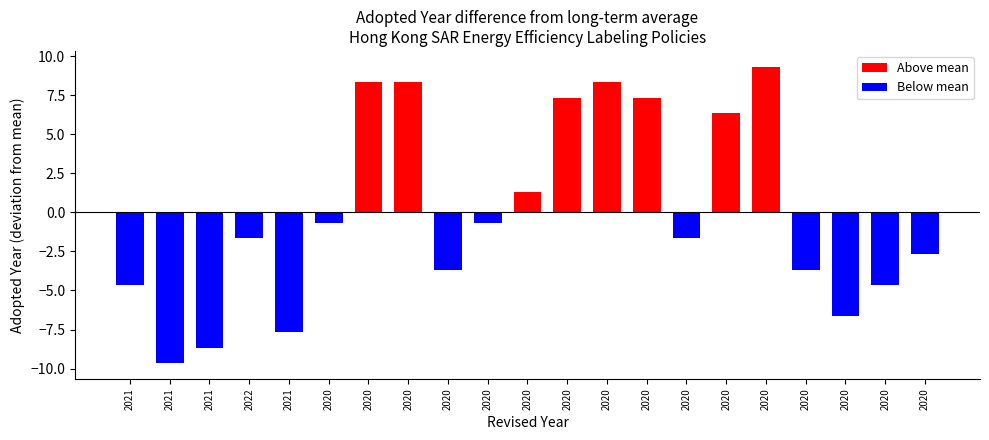

Is it true that Above mean equals 12.9 at 2020?

False